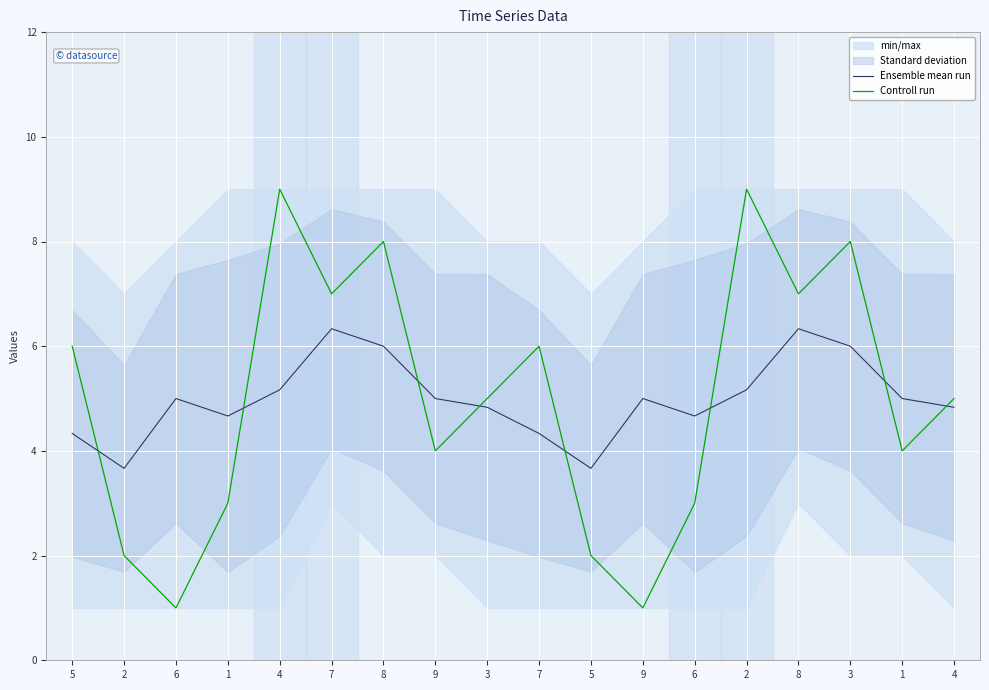

How many times do Controll run and Ensemble mean run cross each other?

8